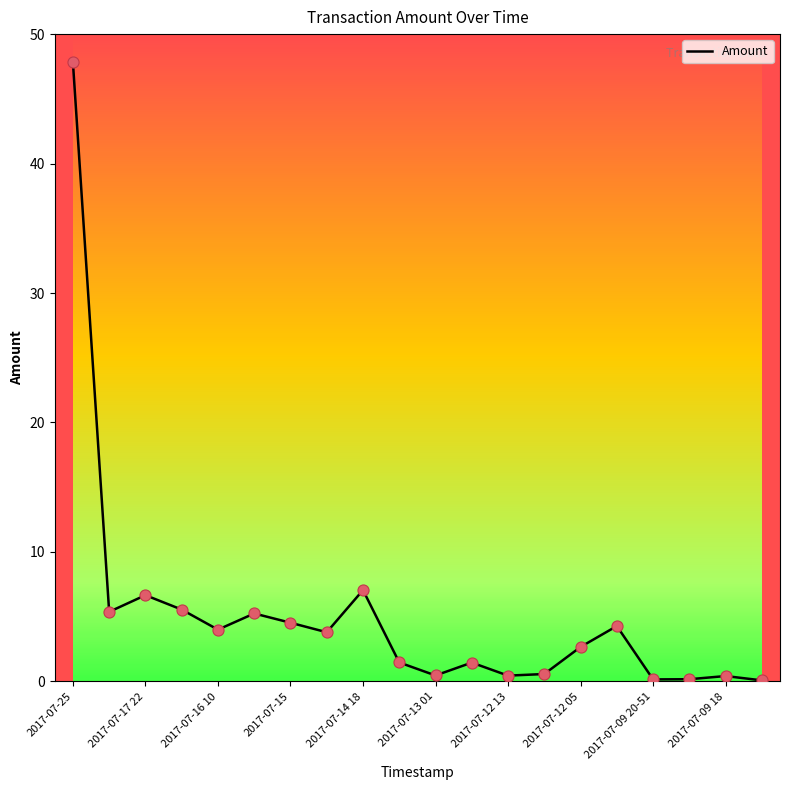

What is the difference between the maximum and minimum values?

47.7